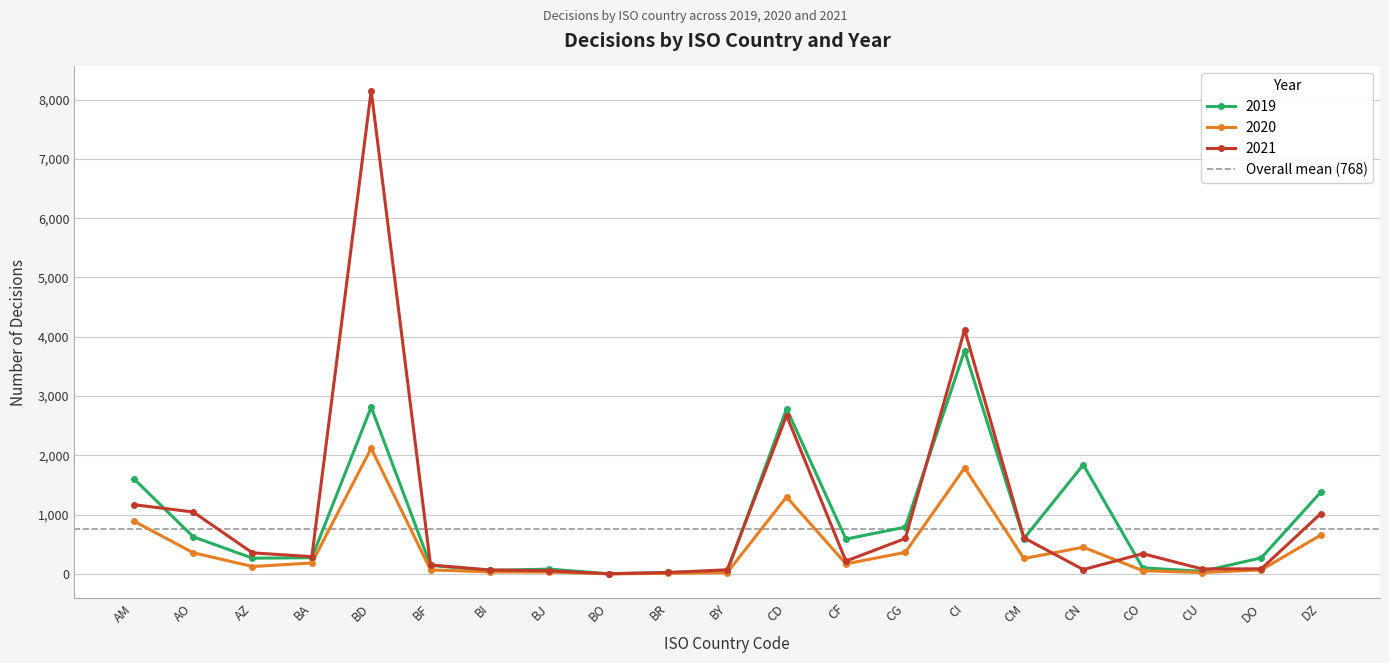

What is the maximum value shown in the chart?

8150